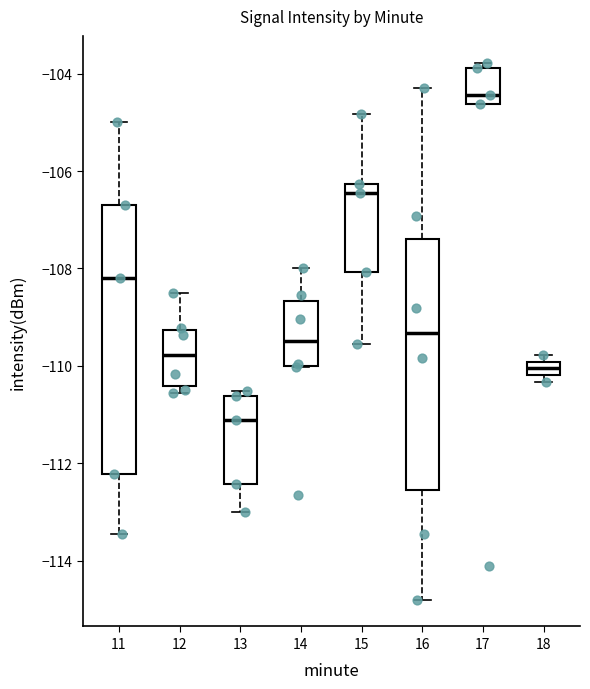

Comparing the boxes themselves (not the whiskers), which one is the tallest?

11